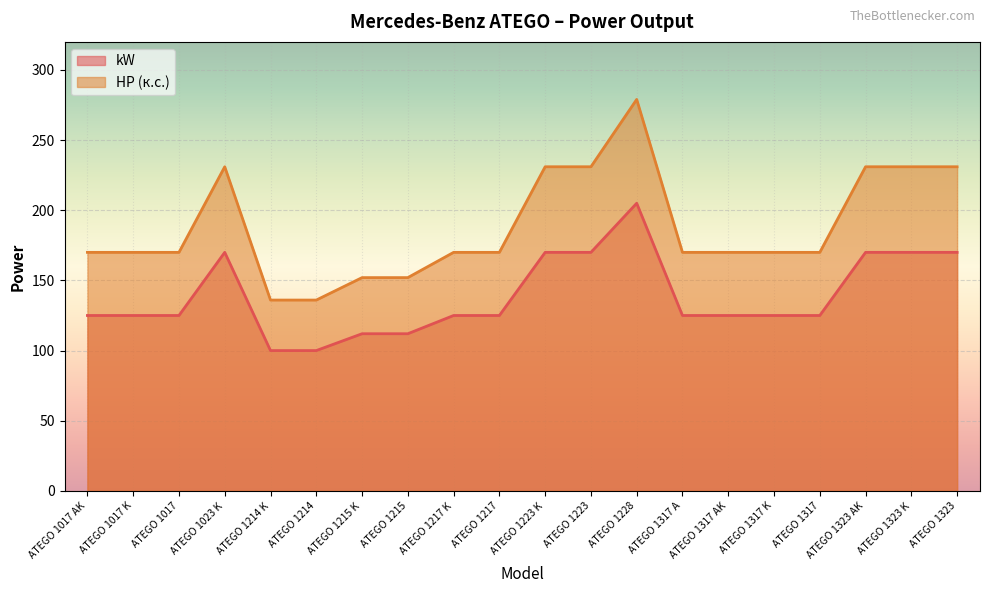

What is the lowest value of the HP series?

136